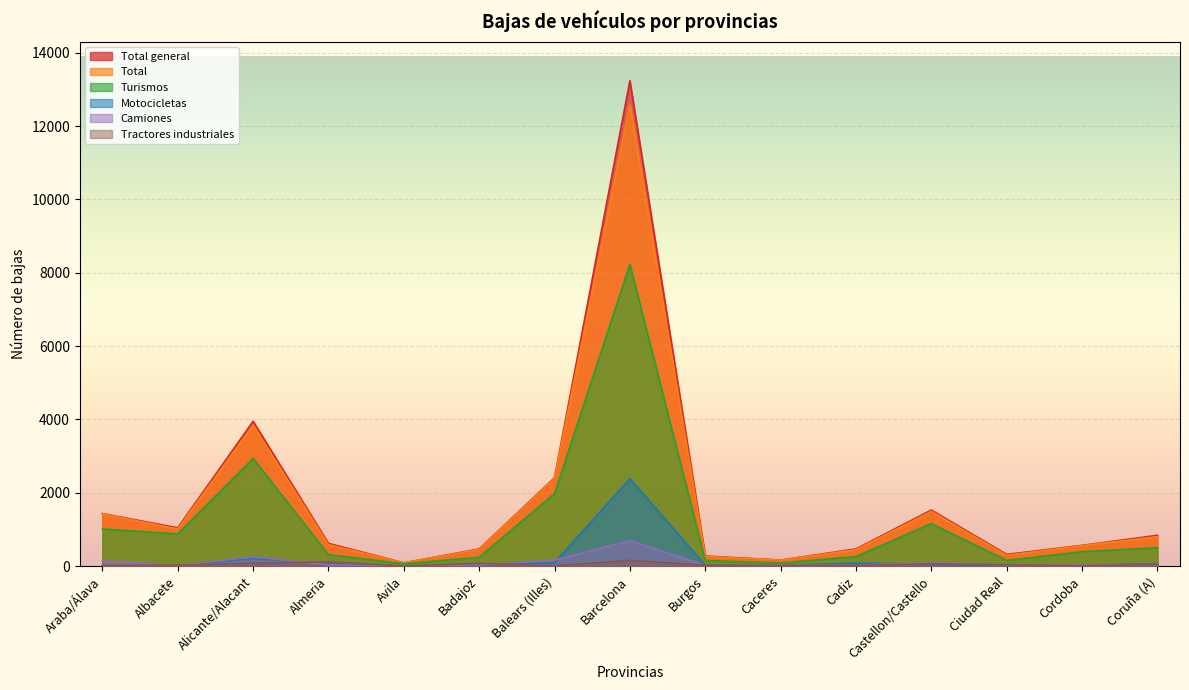

True or false: Total and Total general intersect in this chart.

False